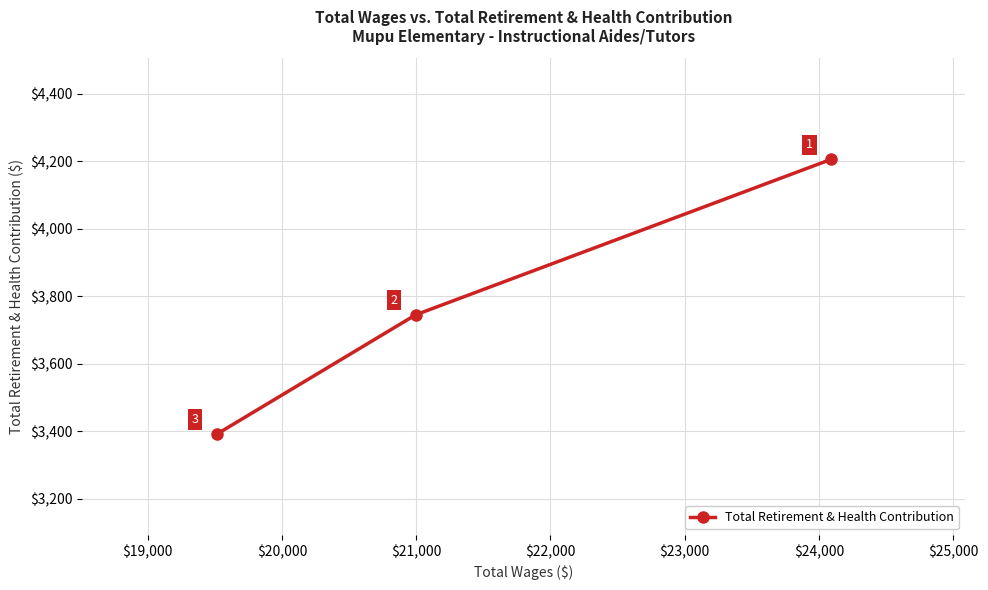

How many values are between 3391 and 4206?

3